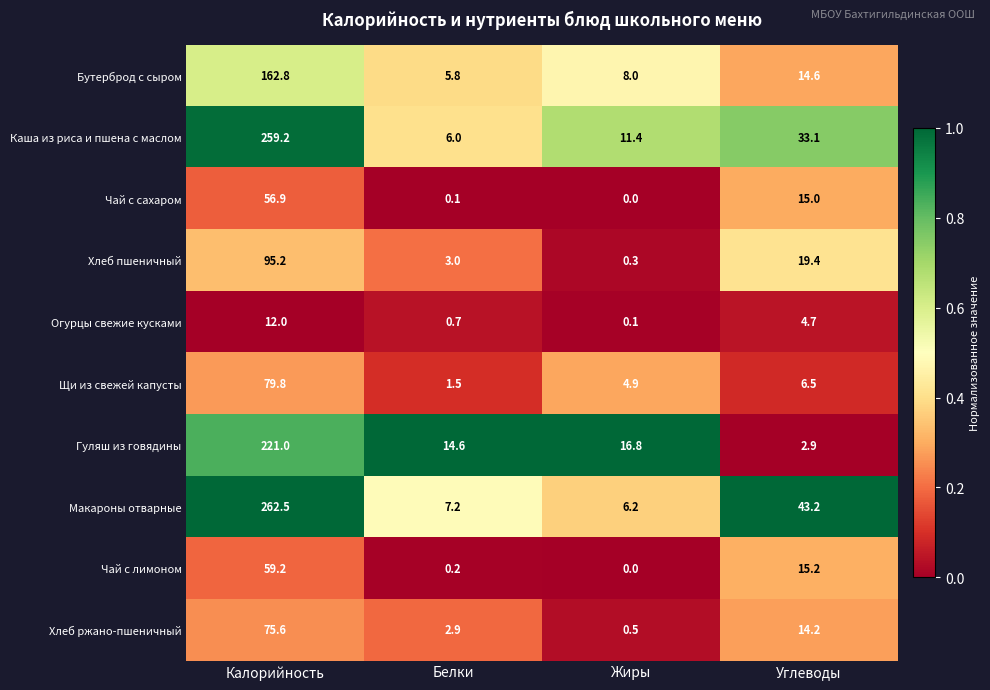

Which series has the largest range (max minus min)?

Макароны отварные